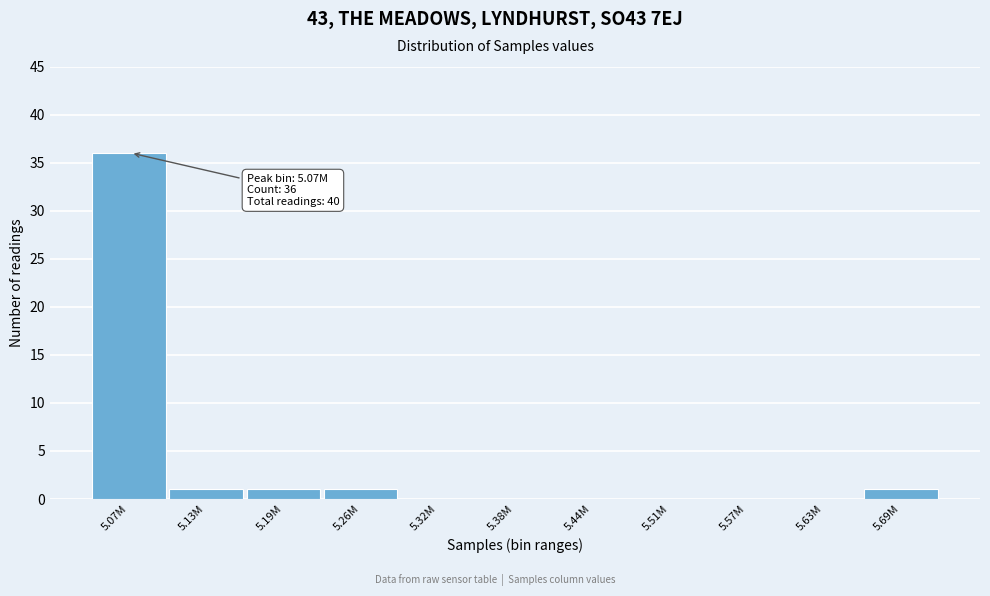

Reading left to right, extract all data points from this chart.

5.07M=36	5.13M=1	5.19M=1	5.26M=1	5.32M=0	5.38M=0	5.44M=0	5.51M=0	5.57M=0	5.63M=0	5.69M=1